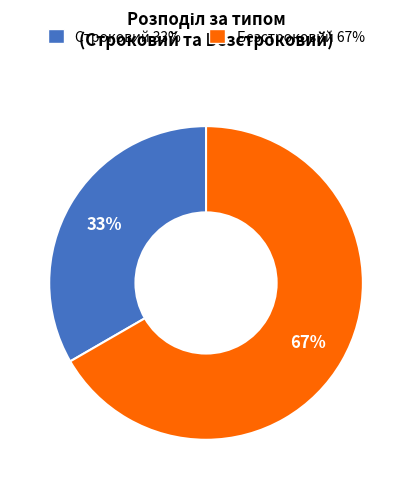

What is the ratio of the value at Безстроковий to the value at Строковий?

2.0